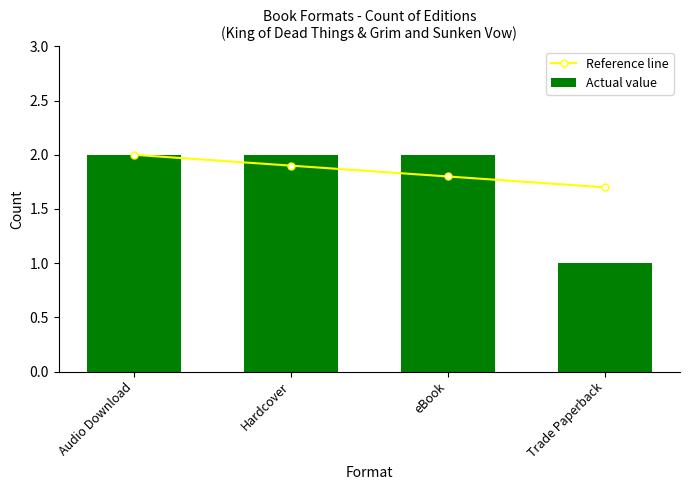

What is the minimum value for Reference line?

1.7